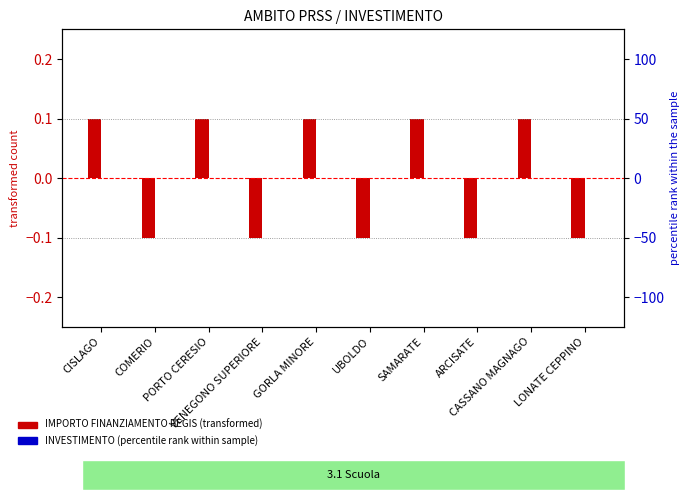

What are all the series names shown in the legend?

IMPORTO FINANZIAMENTO REGIS (transformed), INVESTIMENTO (percentile rank within sample)